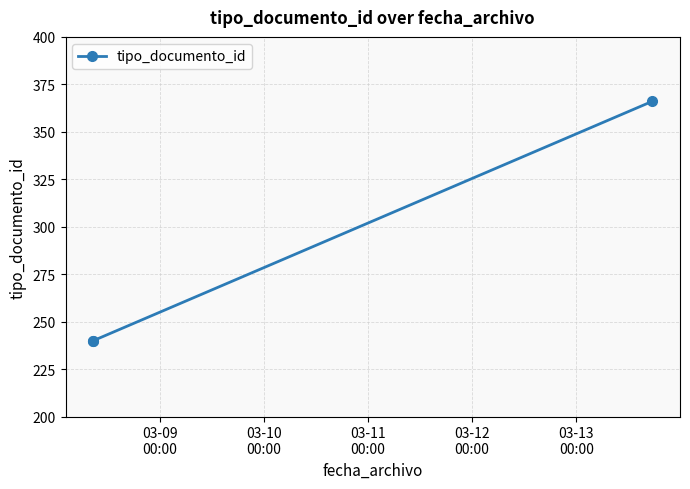

What is the sum of all values?

846